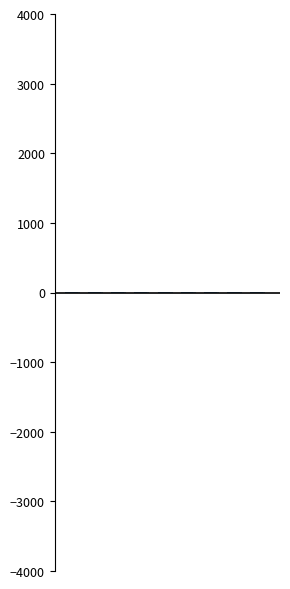

How many series are shown in this chart?

4